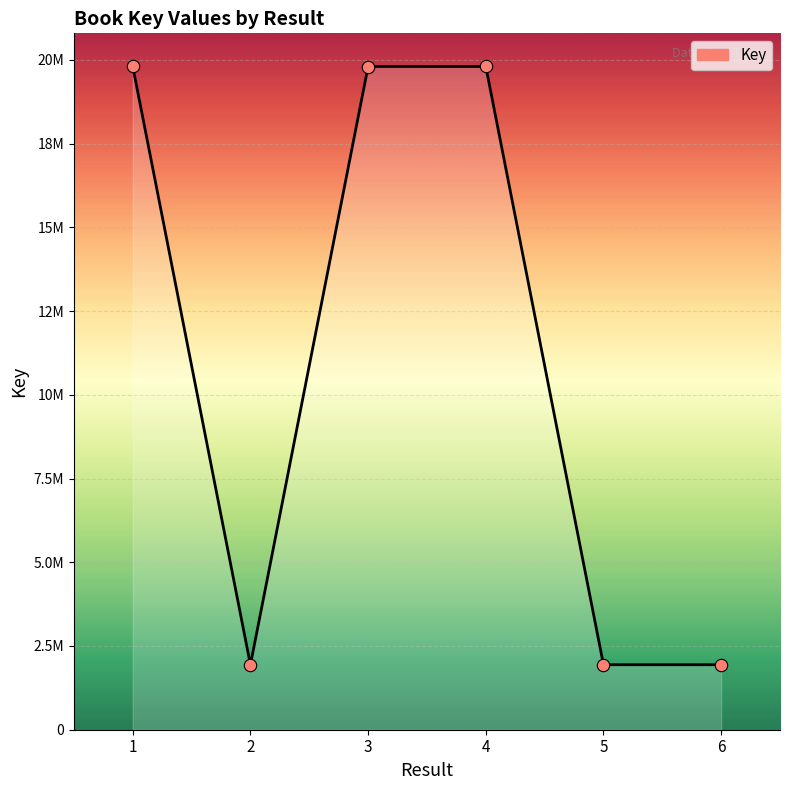

Does the chart have visible grid lines?

Yes